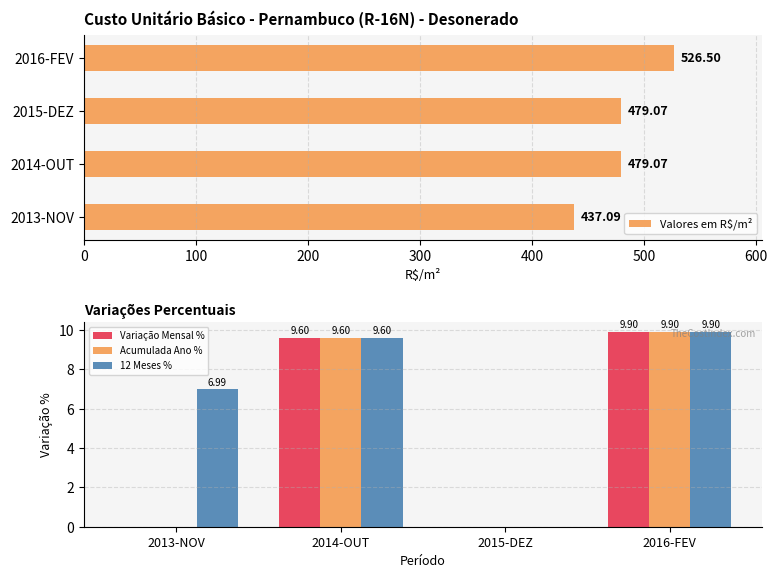

Which series has the largest range (max minus min)?

Valores em R$/m²